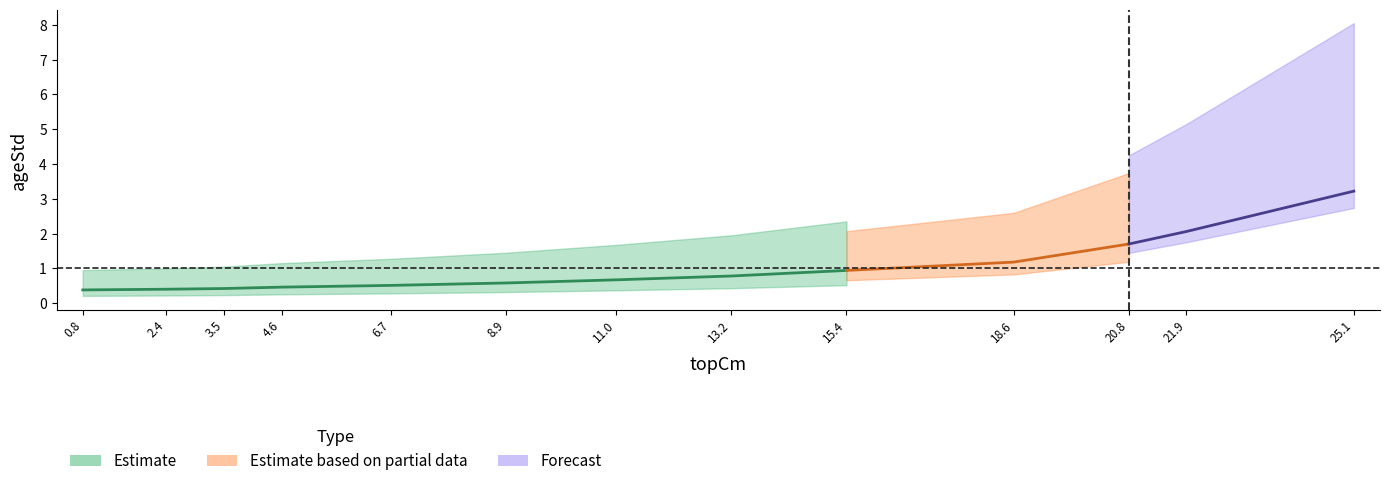

At which category does the chart reach its peak across all series?

25.1